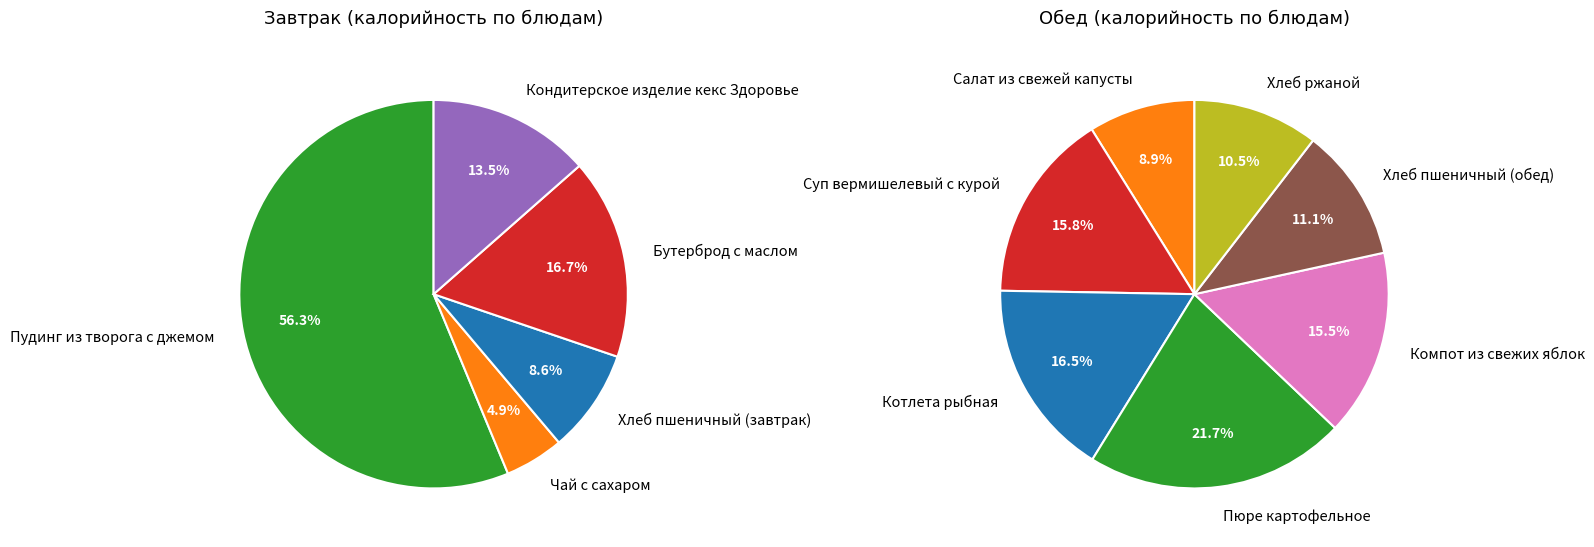

How many slices are in this pie chart?

5